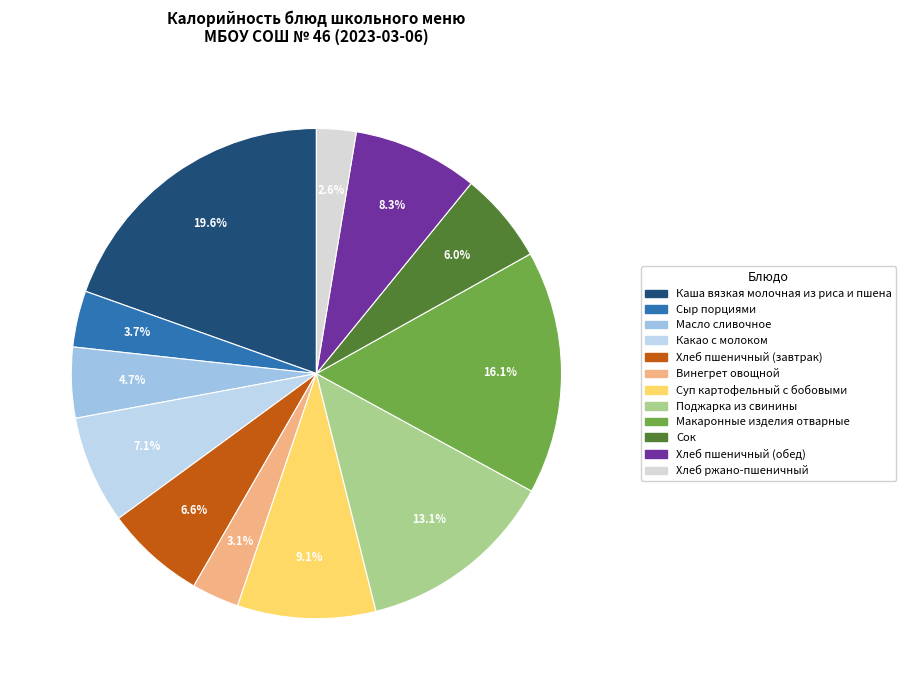

Do Макаронные изделия отварные and Винегрет овощной together represent more than half of the pie?

No